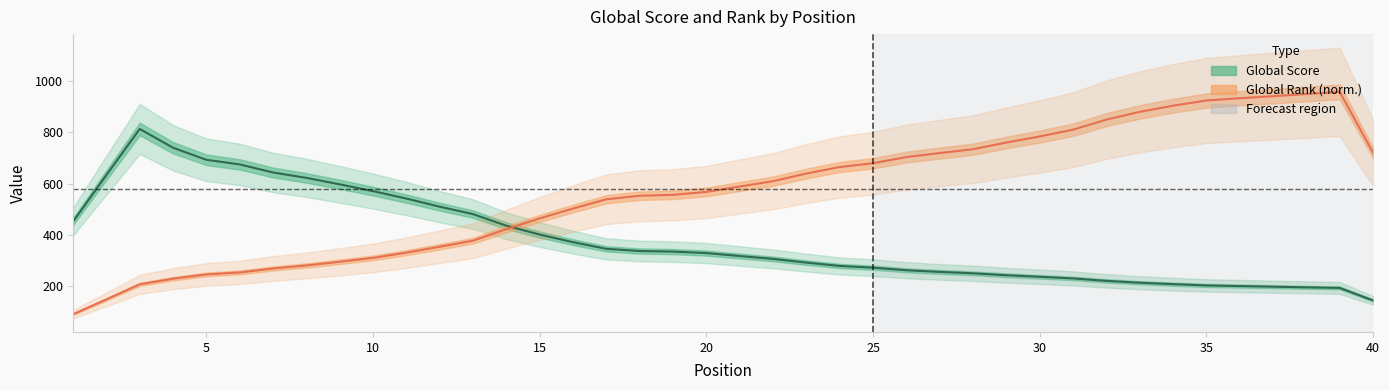

At which category does the chart reach its peak across all series?

39